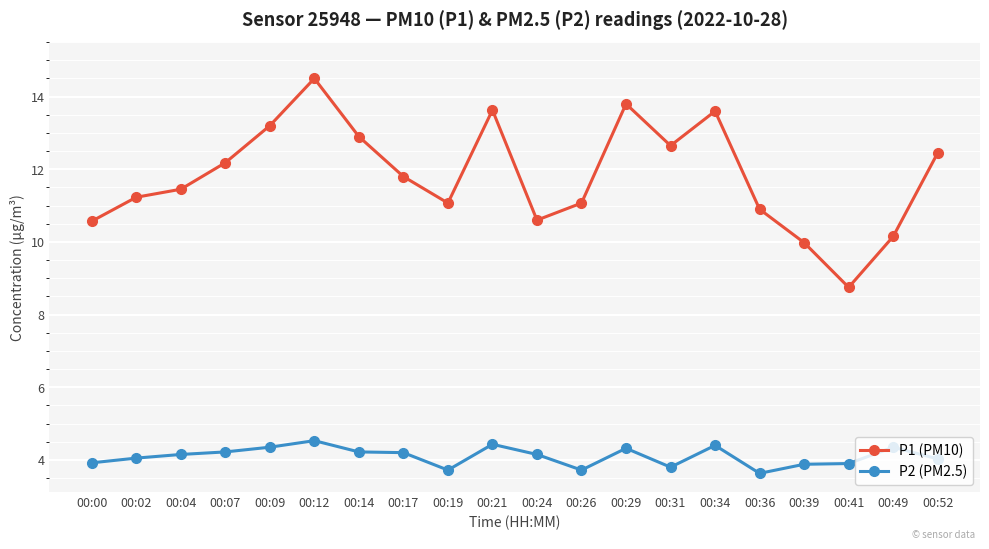

How many lines are shown in the chart?

2